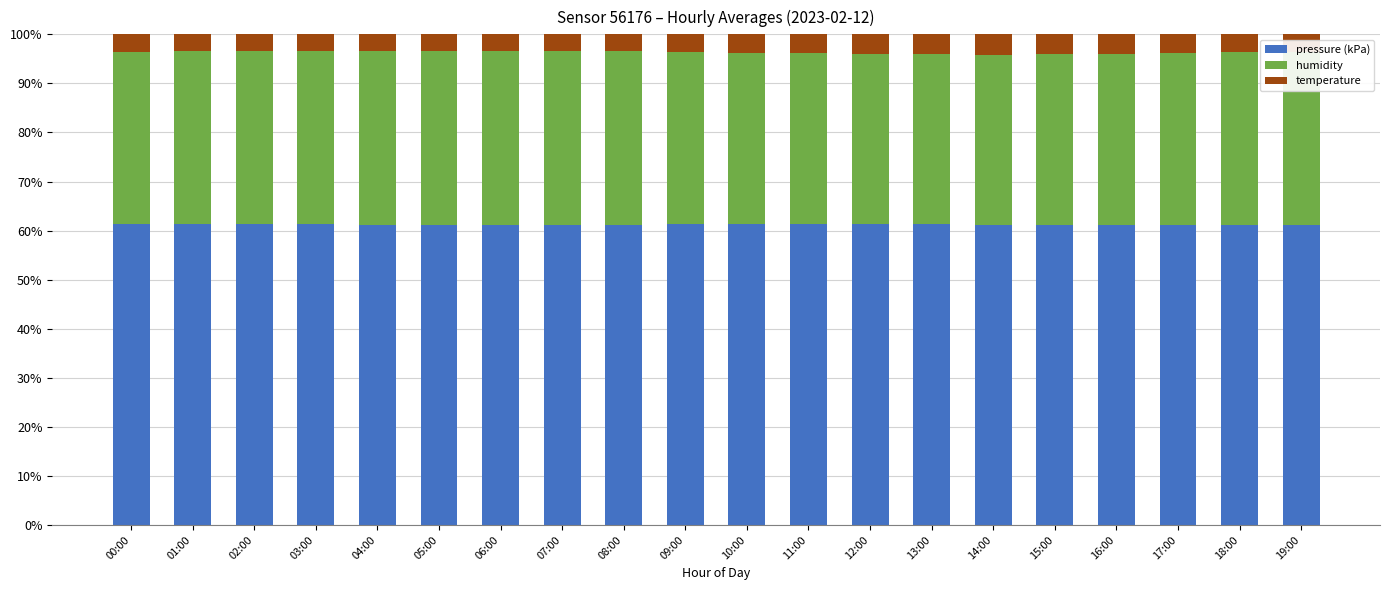

What is the sum of the pressure (kPa) values at 12:00 and 08:00?

122.5